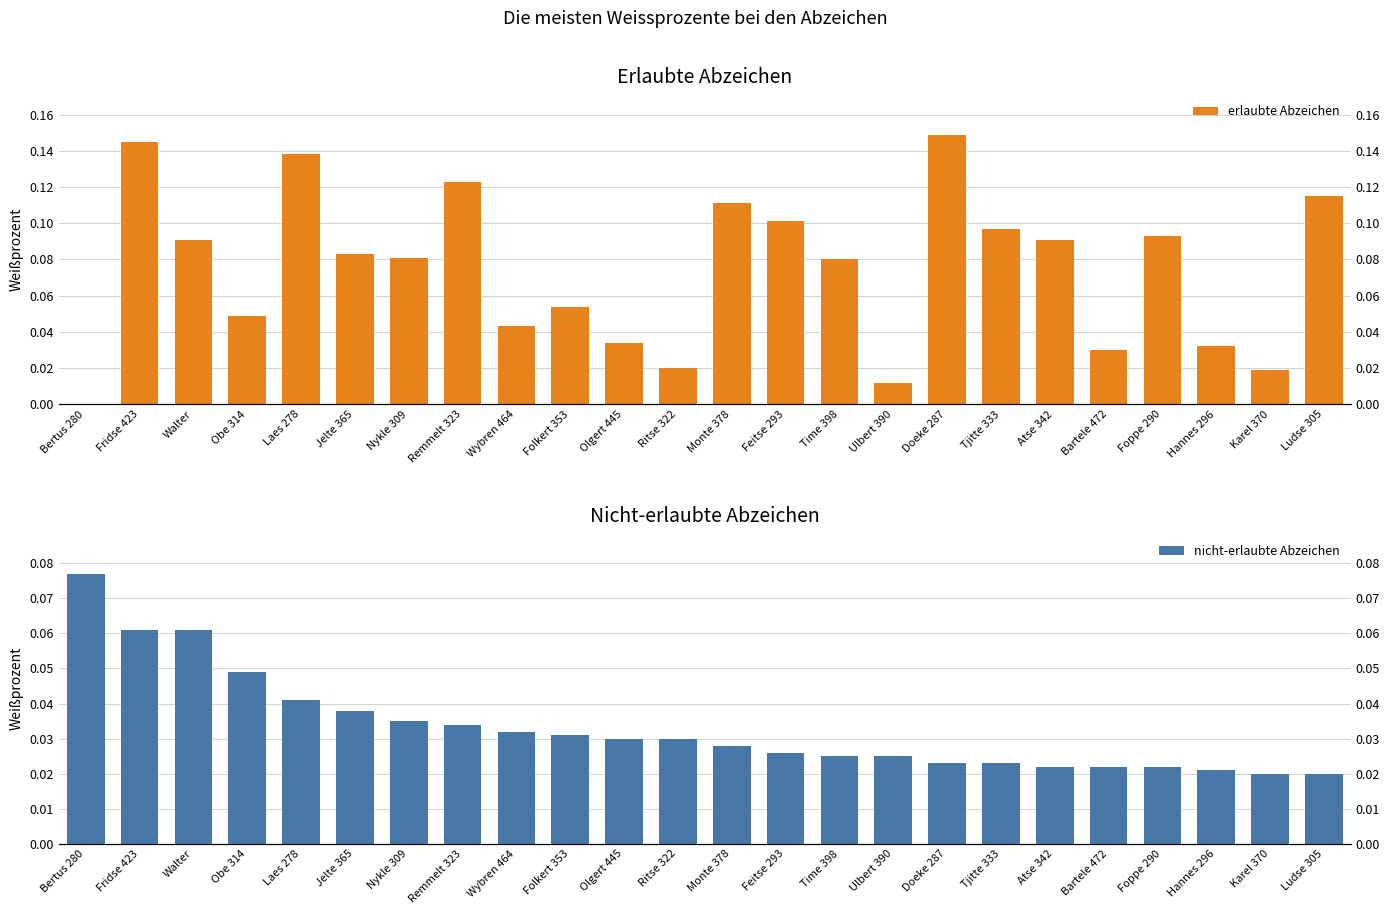

Reading left to right, what are all the values shown in this chart?

erlaubte Abzeichen: Bertus 280=0.0	Fridse 423=0.1	Walter=0.1	Obe 314=0.0	Laes 278=0.1	Jelte 365=0.1	Nykle 309=0.1	Remmelt 323=0.1	Wybren 464=0.0	Folkert 353=0.1	Olgert 445=0.0	Ritse 322=0.0	Monte 378=0.1	Feitse 293=0.1	Time 398=0.1	Ulbert 390=0.0	Doeke 287=0.1	Tjitte 333=0.1	Atse 342=0.1	Bartele 472=0.0	Foppe 290=0.1	Hannes 296=0.0	Karel 370=0.0	Ludse 305=0.1
nicht-erlaubte Abzeichen: Bertus 280=0.1	Fridse 423=0.1	Walter=0.1	Obe 314=0.0	Laes 278=0.0	Jelte 365=0.0	Nykle 309=0.0	Remmelt 323=0.0	Wybren 464=0.0	Folkert 353=0.0	Olgert 445=0.0	Ritse 322=0.0	Monte 378=0.0	Feitse 293=0.0	Time 398=0.0	Ulbert 390=0.0	Doeke 287=0.0	Tjitte 333=0.0	Atse 342=0.0	Bartele 472=0.0	Foppe 290=0.0	Hannes 296=0.0	Karel 370=0.0	Ludse 305=0.0